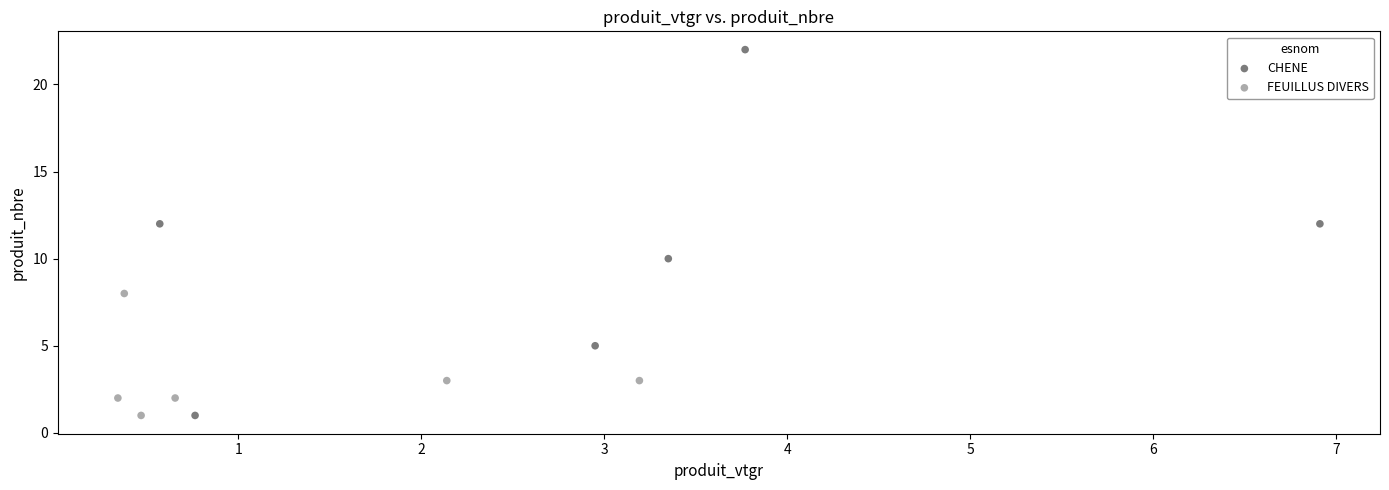

Which series contains the highest Y value?

CHENE